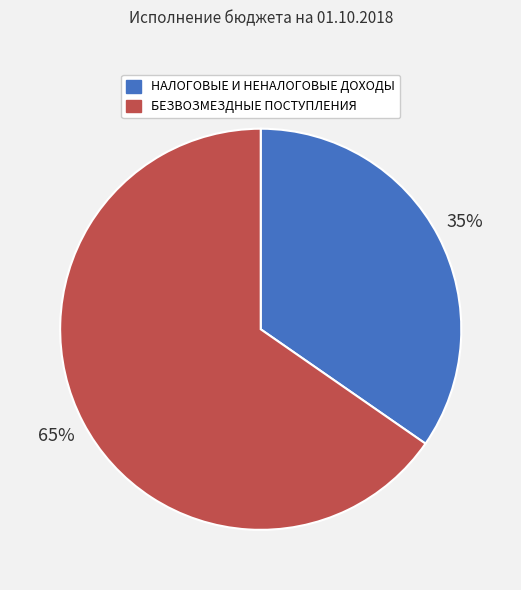

True or false: БЕЗВОЗМЕЗДНЫЕ ПОСТУПЛЕНИЯ accounts for 65% of the total.

True